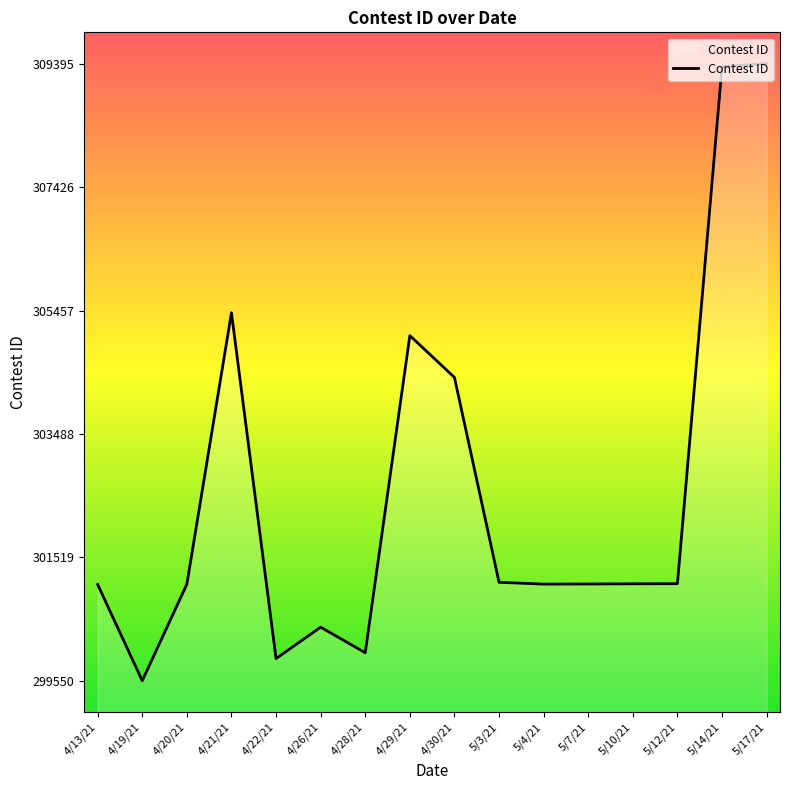

Approximately how many times larger is the value at 5/10/21 compared to 4/26/21?

1.0